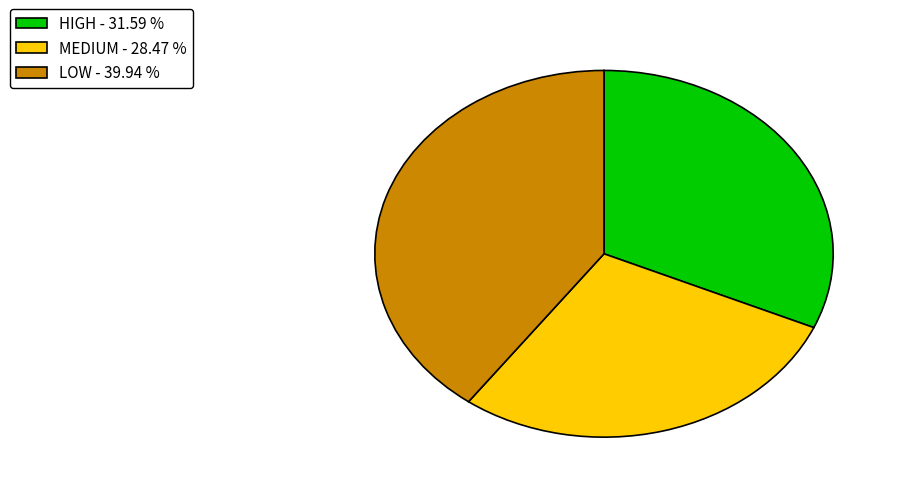

Combined, do LOW - 39.94 % and MEDIUM - 28.47 % account for over 50%?

Yes